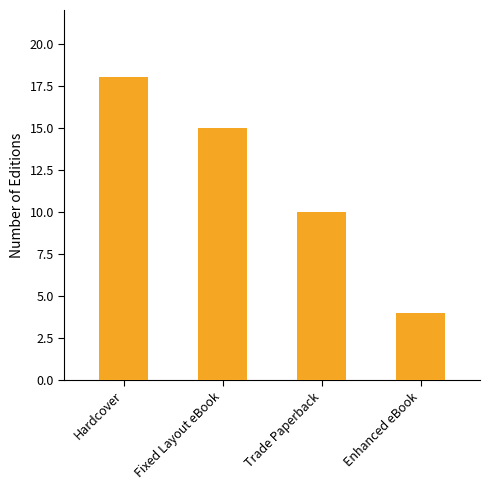

What is the difference between the maximum and minimum values?

14